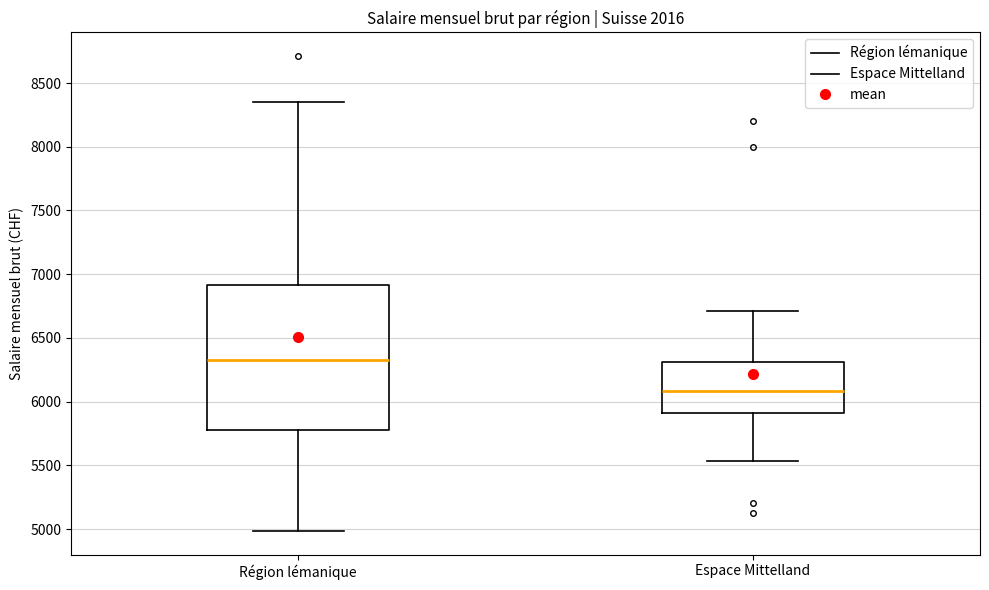

Where is the upper edge of the box for Espace Mittelland on the y-axis? The values are not printed on the chart, so give them approximately, as read against the axis.

6300